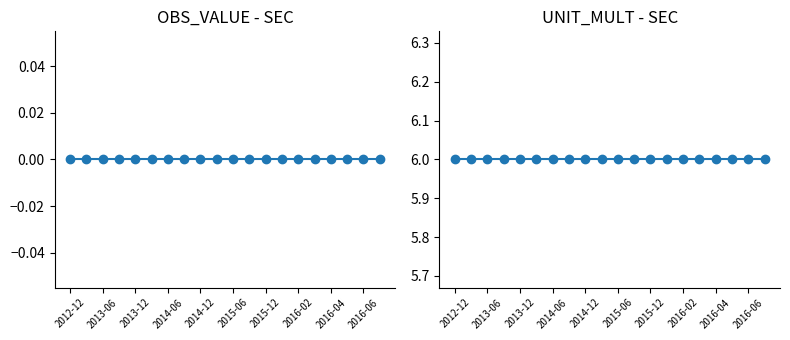

What is the sum of the UNIT_MULT values at 2012-12 and 2016-06?

12